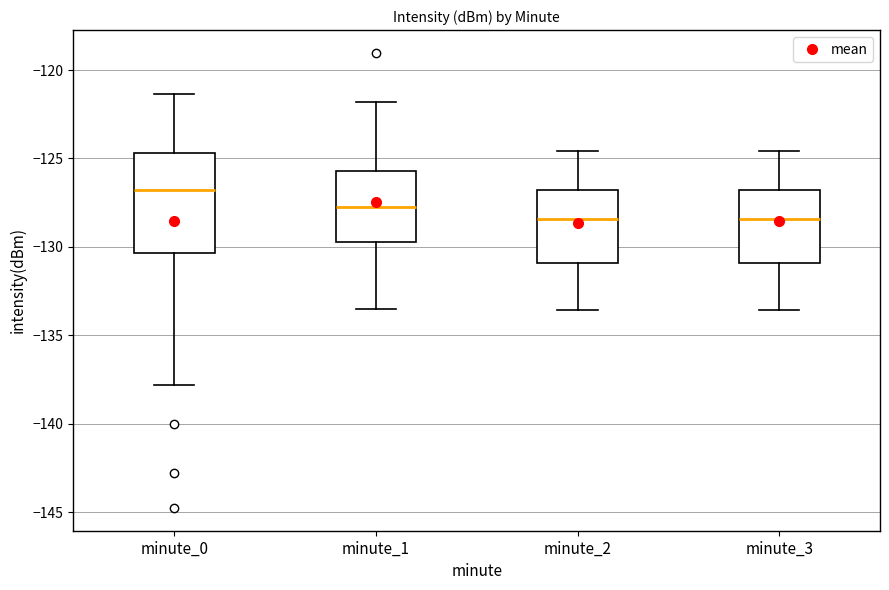

Where does the lower whisker of the box for minute_3 end on the y-axis? The values are not printed on the chart, so give them approximately, as read against the axis.

-133.5